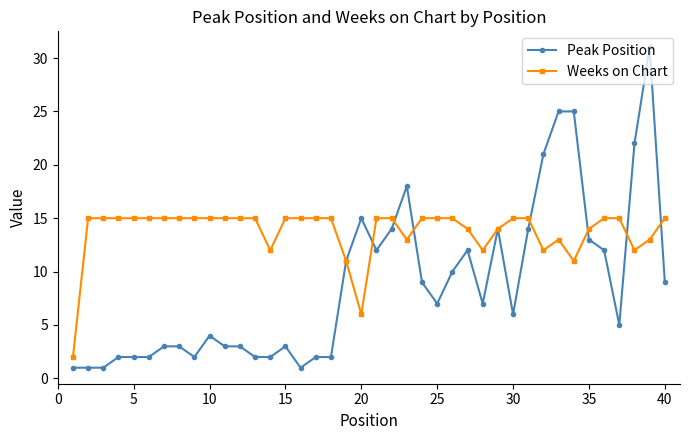

Which series has the largest total across all categories?

Weeks on Chart